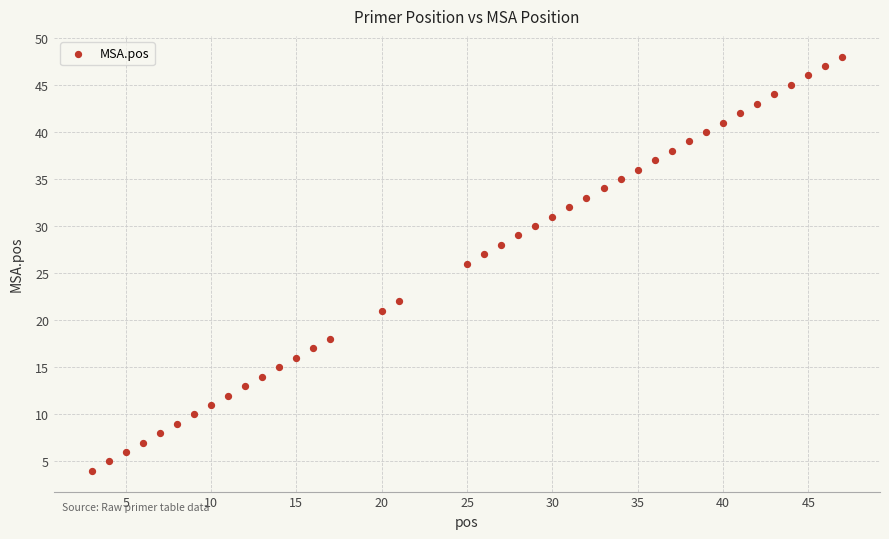

What is the range of X values (max minus min)?

44